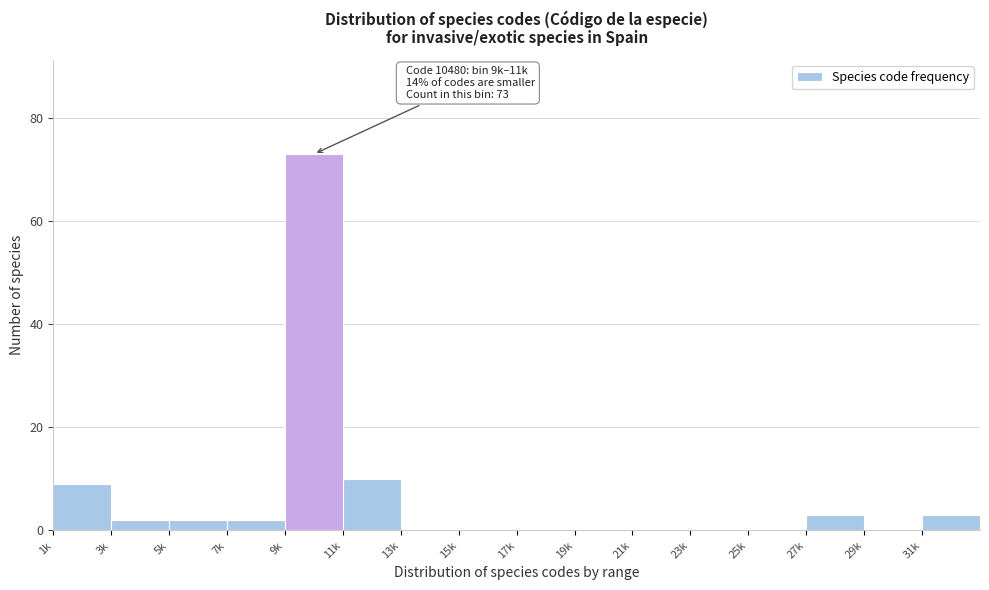

Reading left to right, what are all the values shown in this chart?

1k=9	3k=2	5k=2	7k=2	9k=73	11k=10	13k=0	15k=0	17k=0	19k=0	21k=0	23k=0	25k=0	27k=3	29k=0	31k=3